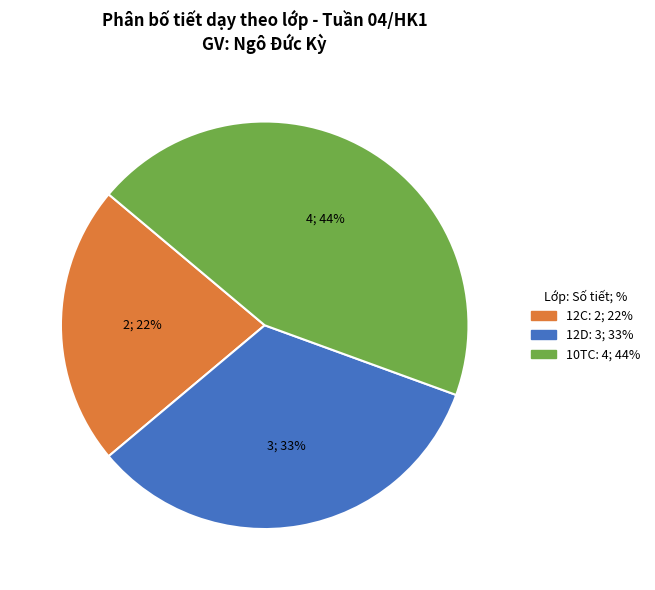

To the nearest percent, what portion does 10TC represent?

44%